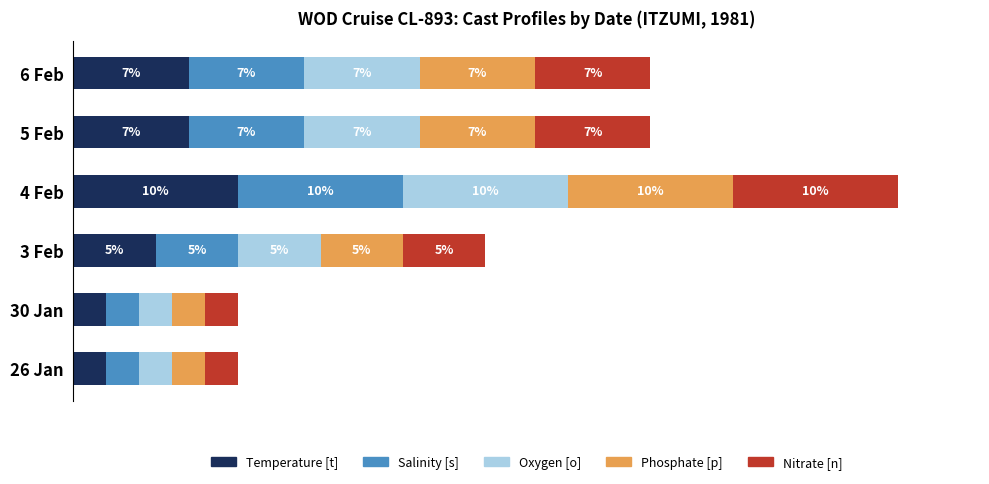

At which category is the sum across all series the highest?

4 Feb